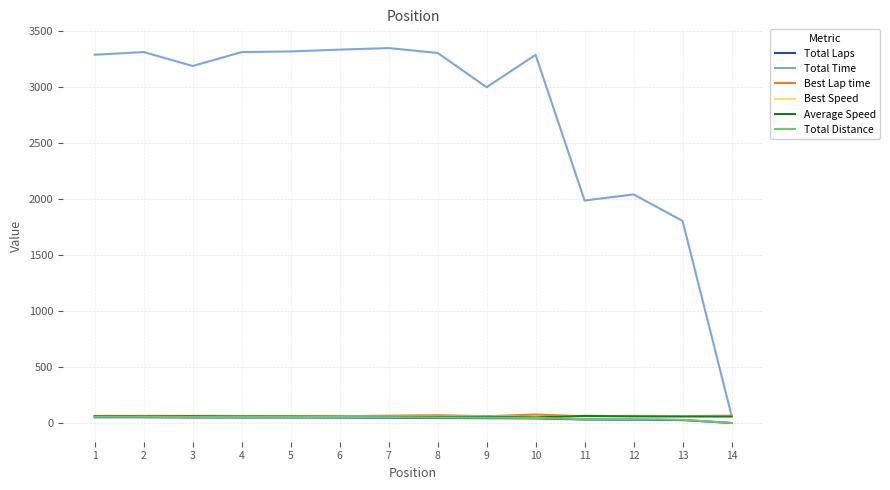

Between 3 and 12, which series saw the biggest shift?

Total Time